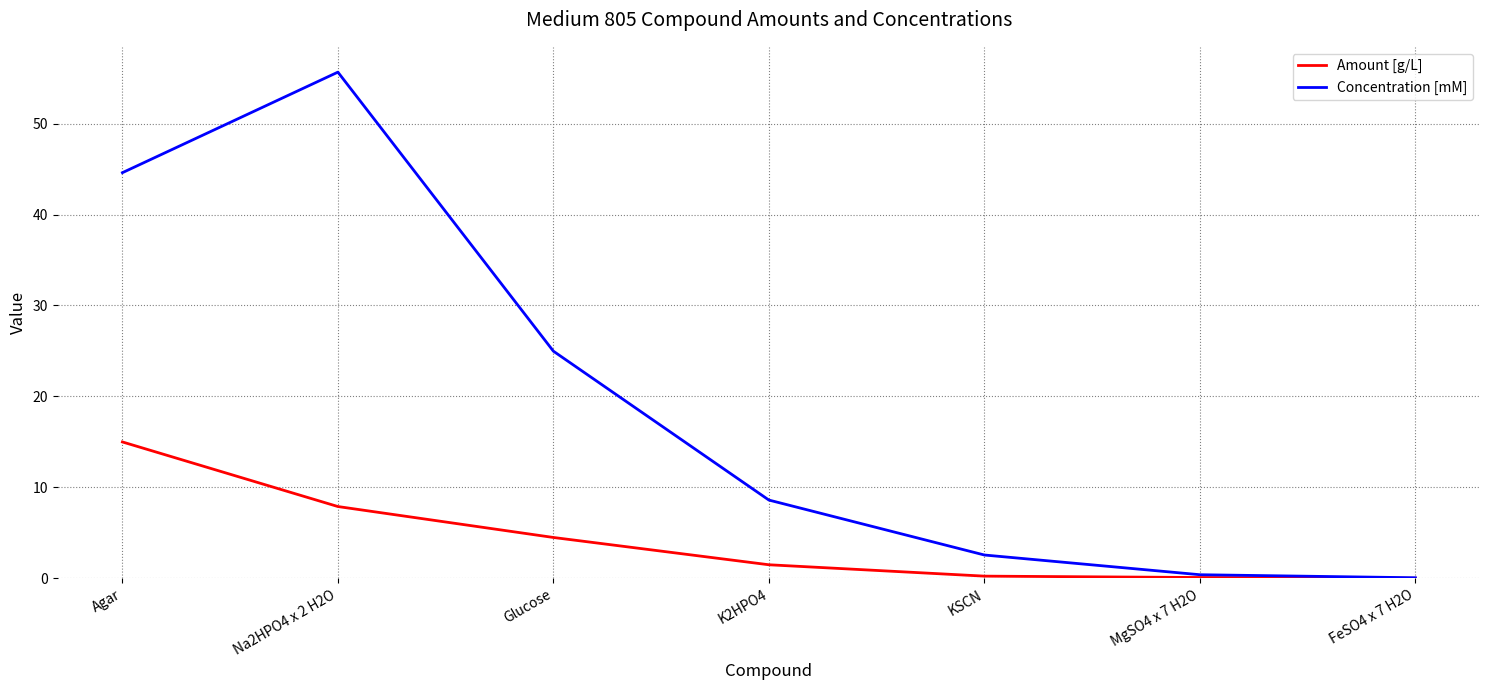

What position from the left is Glucose?

3